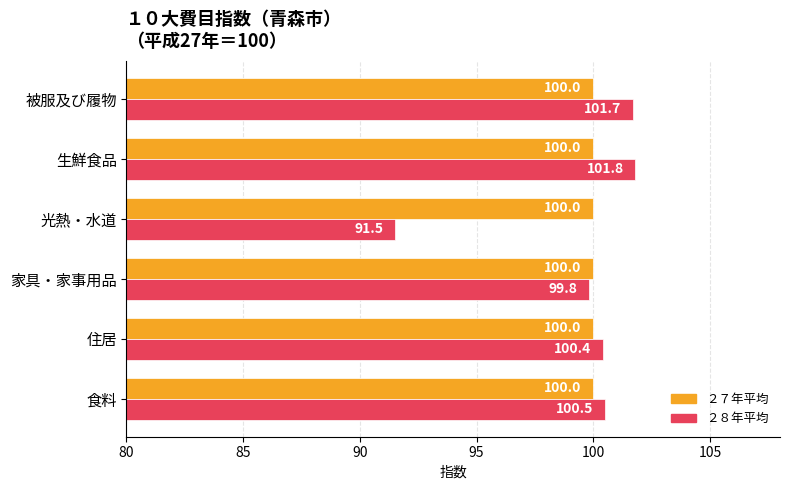

List the series in order of their peak value, lowest first.

２７年平均, ２８年平均